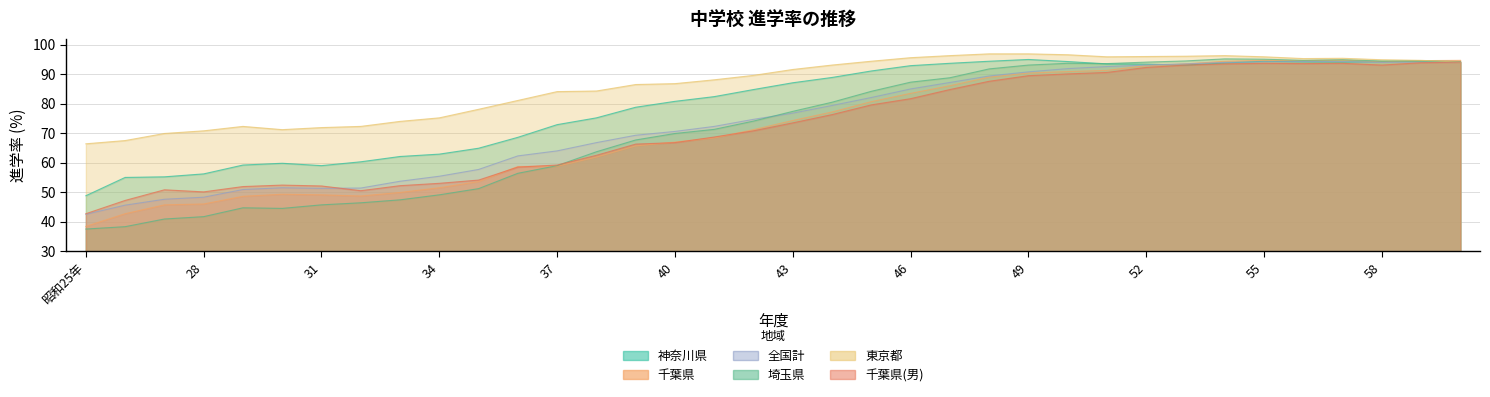

The 埼玉県 series shows 38.2 at 49. True or false?

False